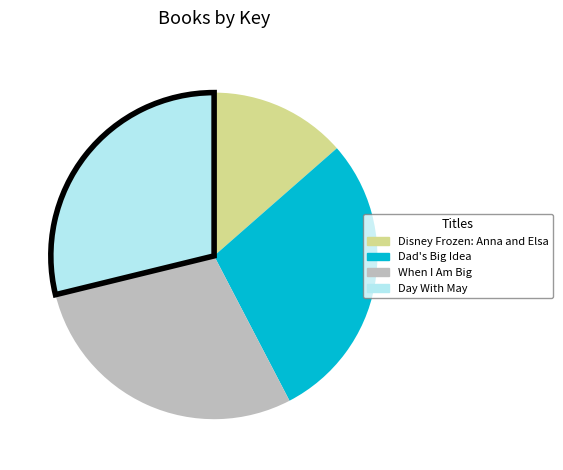

Is there any slice that represents more than half of the pie?

No